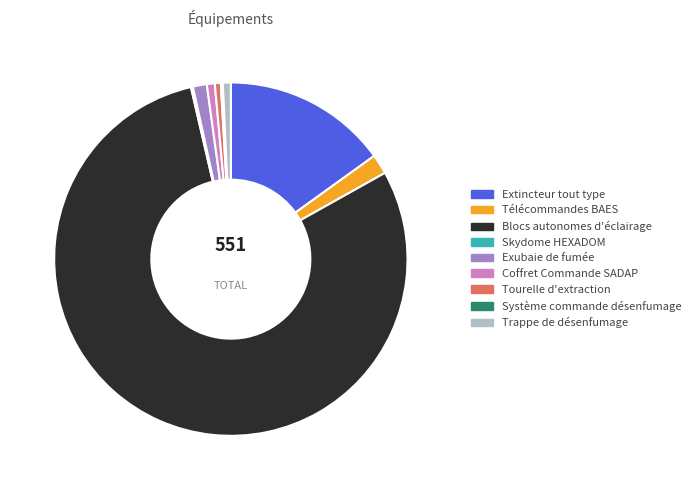

Does any single category account for the majority?

Yes